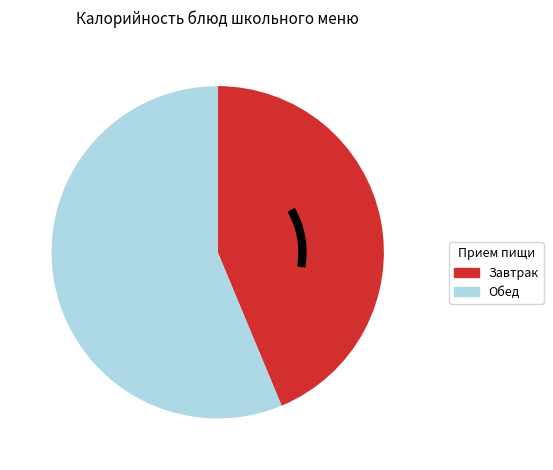

Approximately how many times larger is the value at Обед compared to Завтрак?

1.3